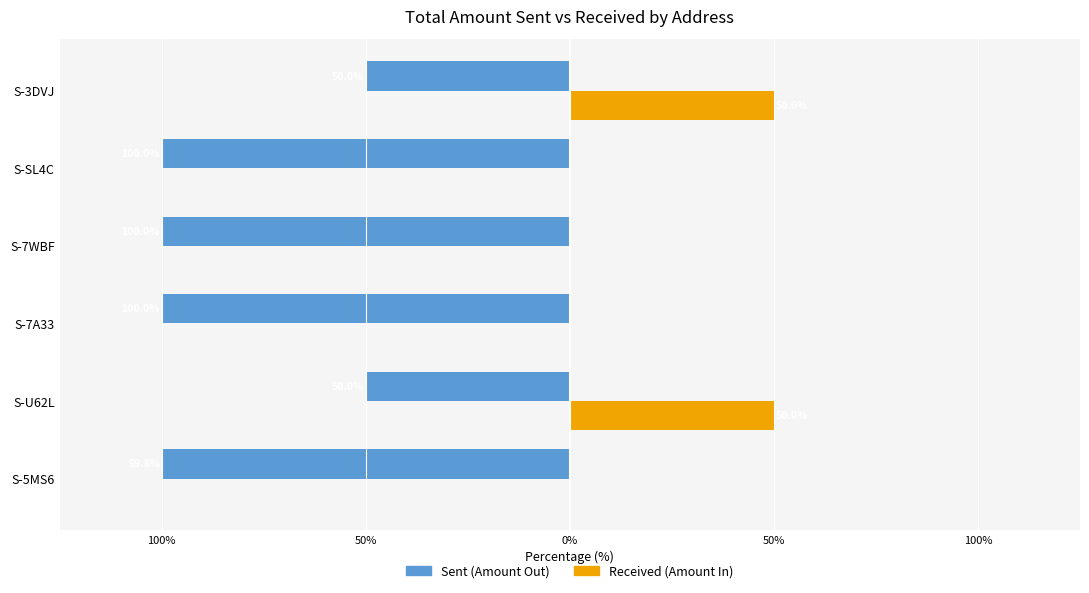

How many bars are there in each group?

2